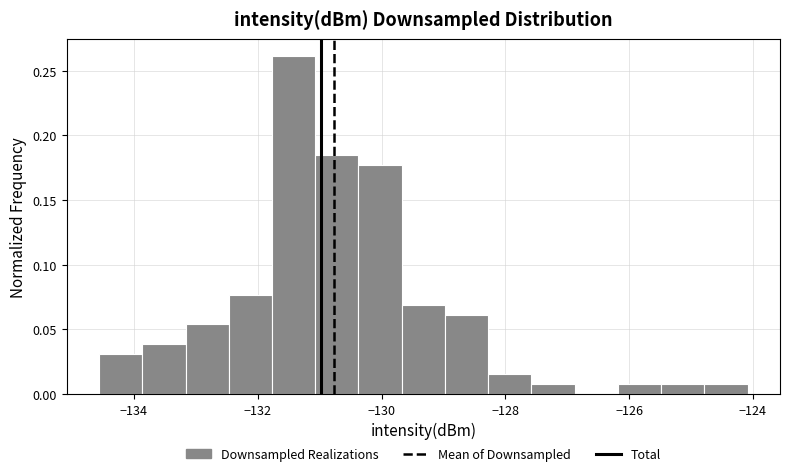

Around what value on the x-axis is the tallest bar? Give the approximate position of its centre, as read against the axis.

-131.4